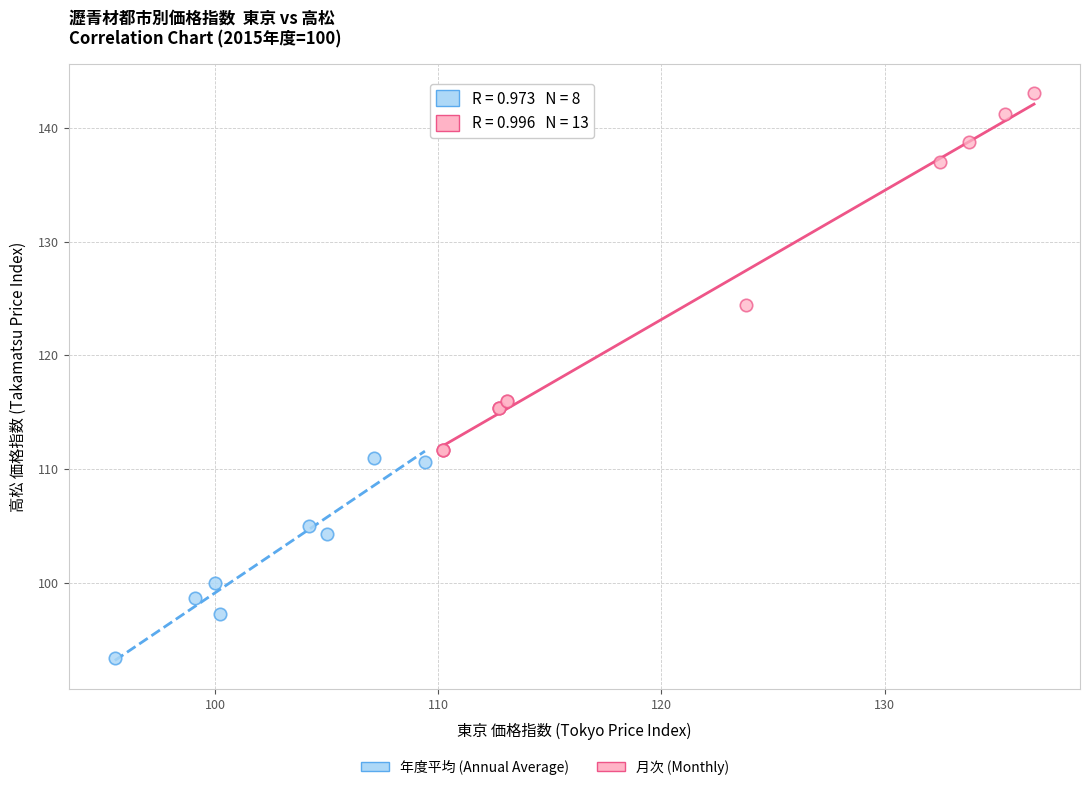

Which series reaches the minimum Y coordinate?

年度平均 (Annual Average)